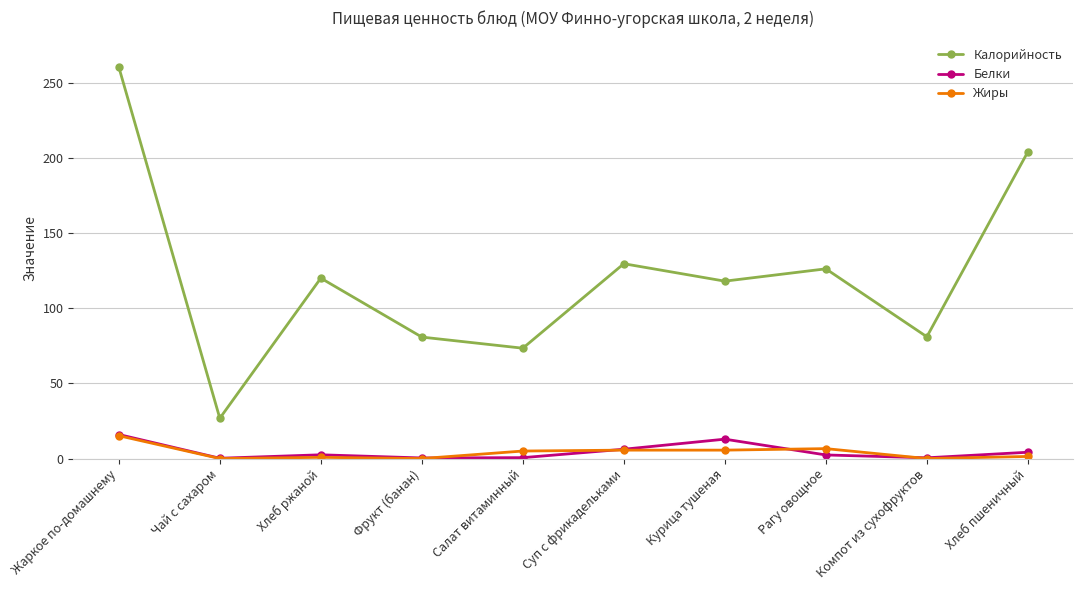

What are all the series names shown in the legend?

Калорийность, Белки, Жиры